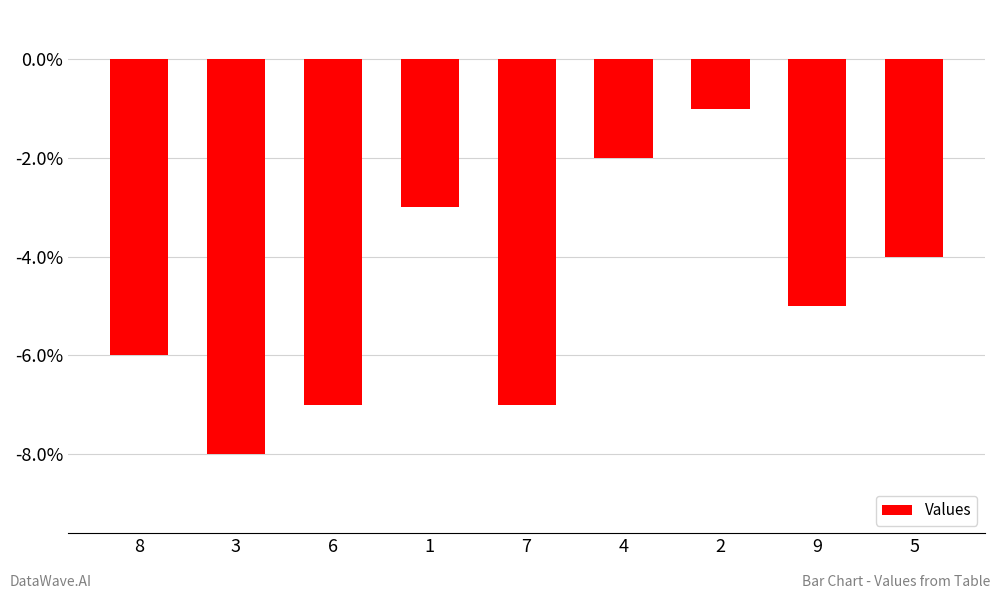

What is the label of the 2nd bar from the right?

9